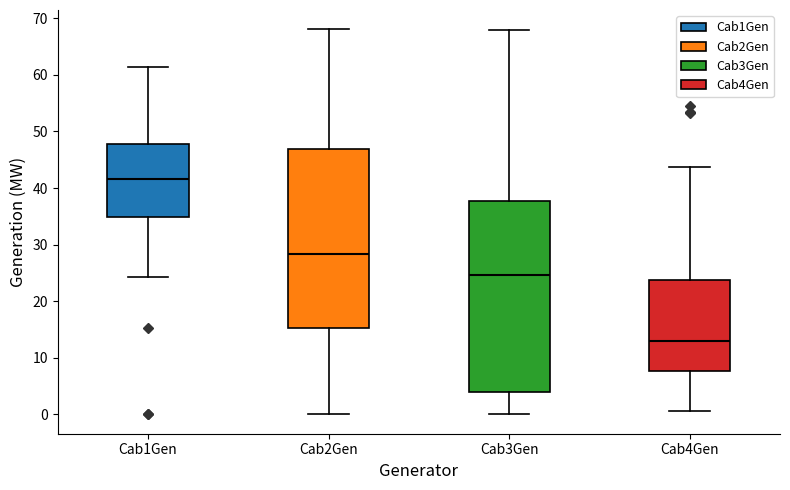

Which box has the highest median line?

Cab1Gen